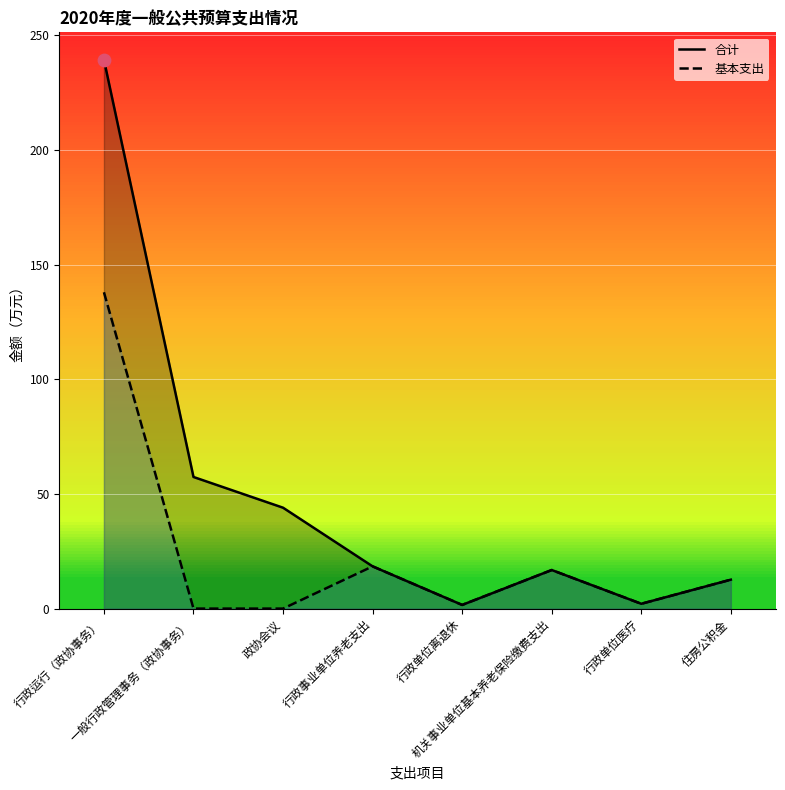

Is the value of 合计 at 行政运行（政协事务） greater than the value of 基本支出 at 住房公积金?

Yes